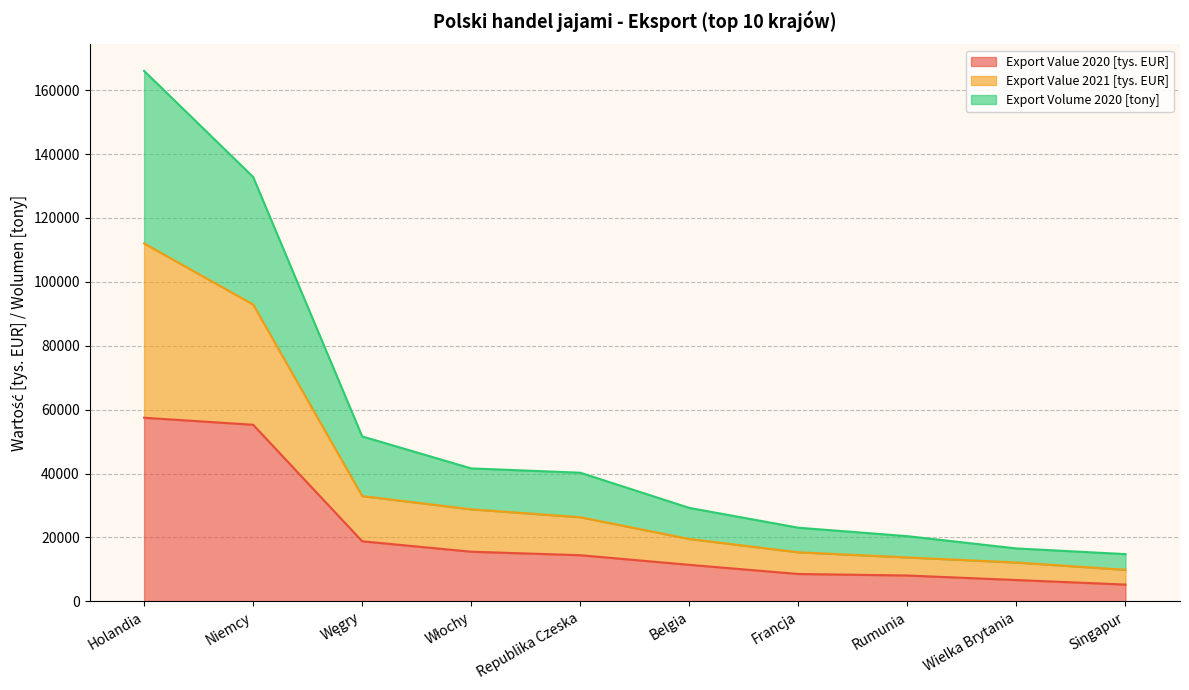

What is the maximum value for Export Value 2020 [tys. EUR]?

57480.8